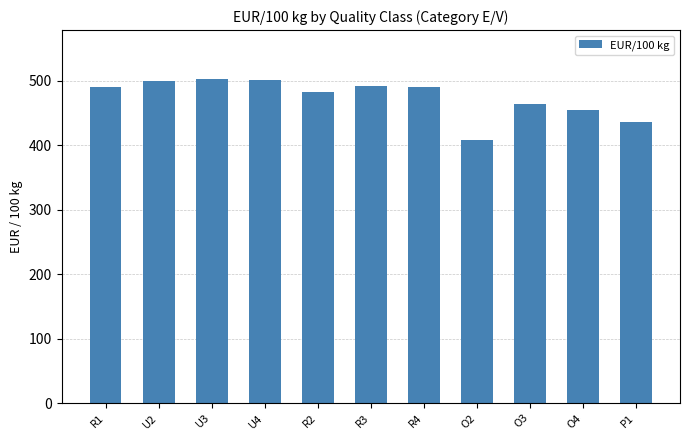

What value does the data have at R3?

491.4